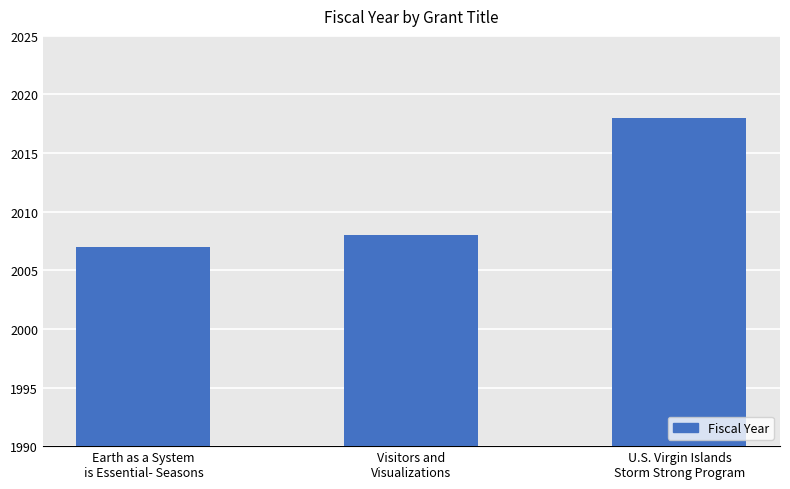

What is the label of the 1st bar from the right?

U.S. Virgin Islands
Storm Strong Program